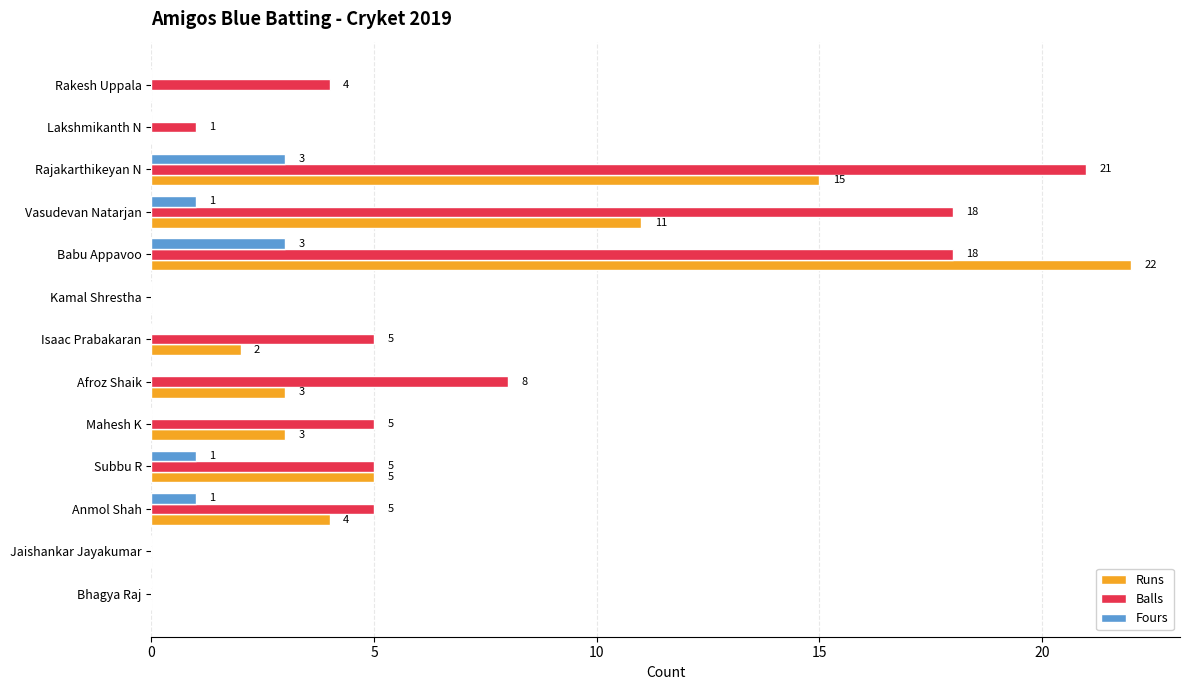

What are all the series names shown in the legend?

Runs, Balls, Fours